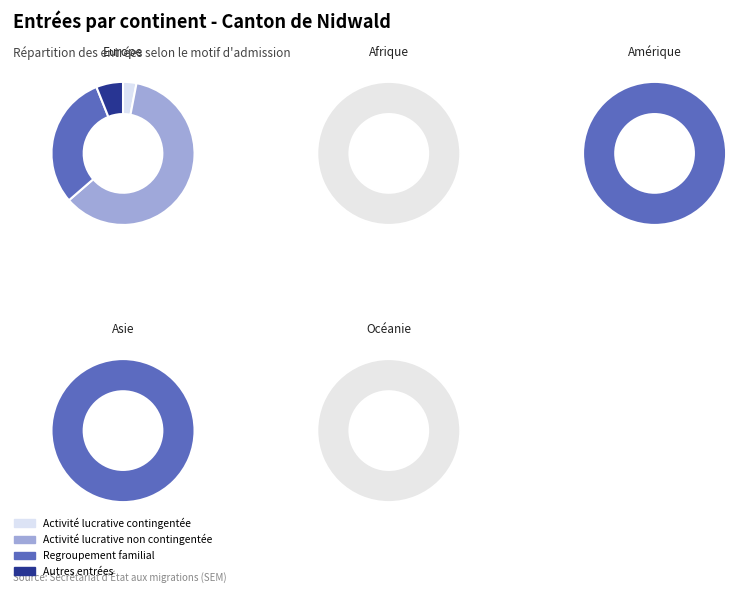

To the nearest percent, what is the difference between the largest and smallest slice percentages?

100%